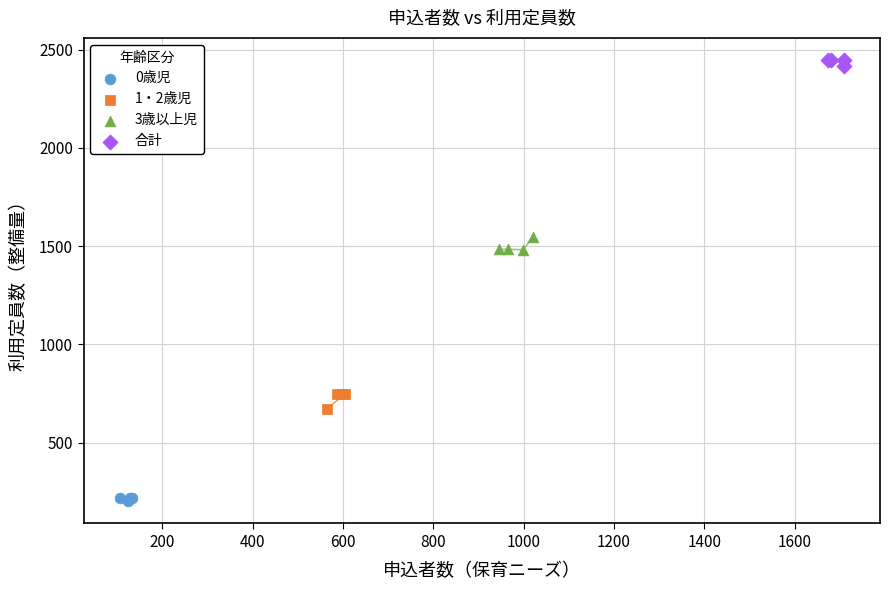

Which series reaches the maximum Y coordinate?

合計